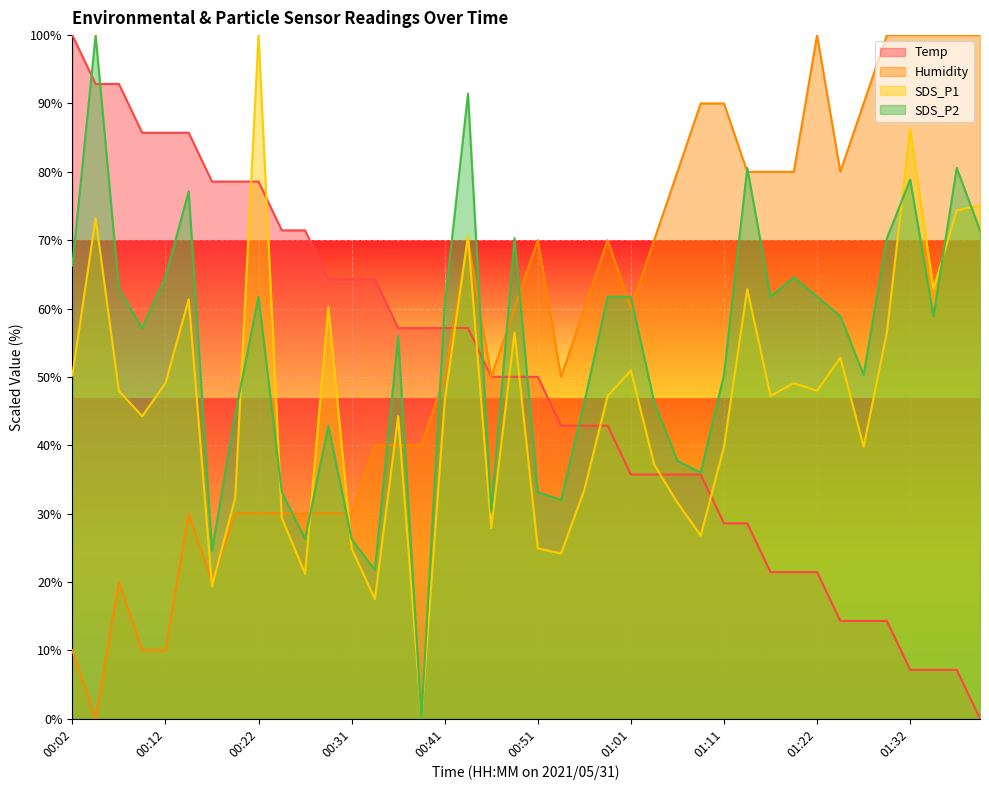

Which series has the largest total across all categories?

Humidity